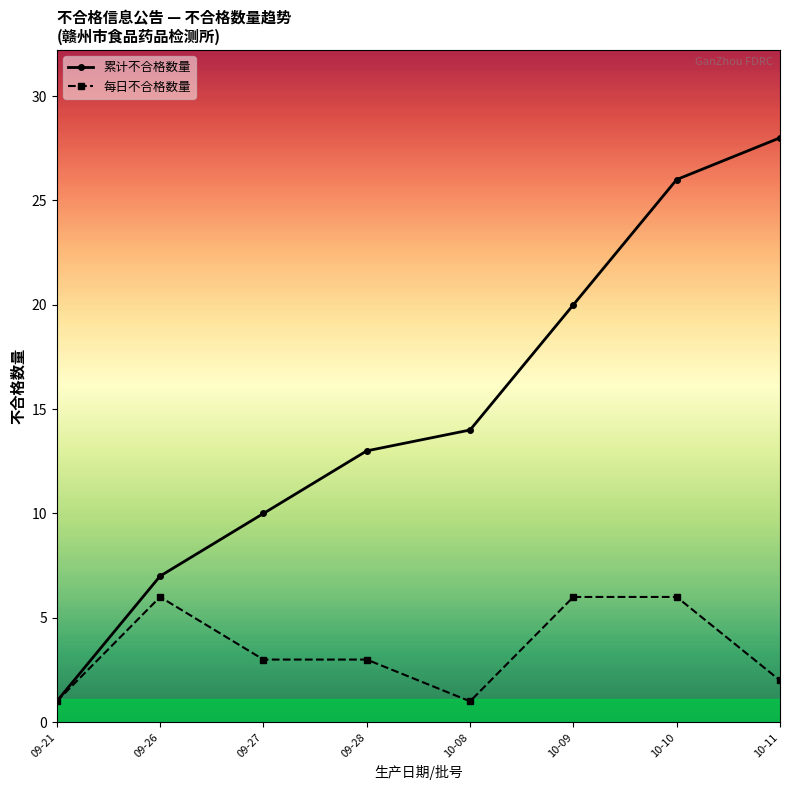

What is the difference between the 每日不合格数量 values at 10-09 and 10-11?

4